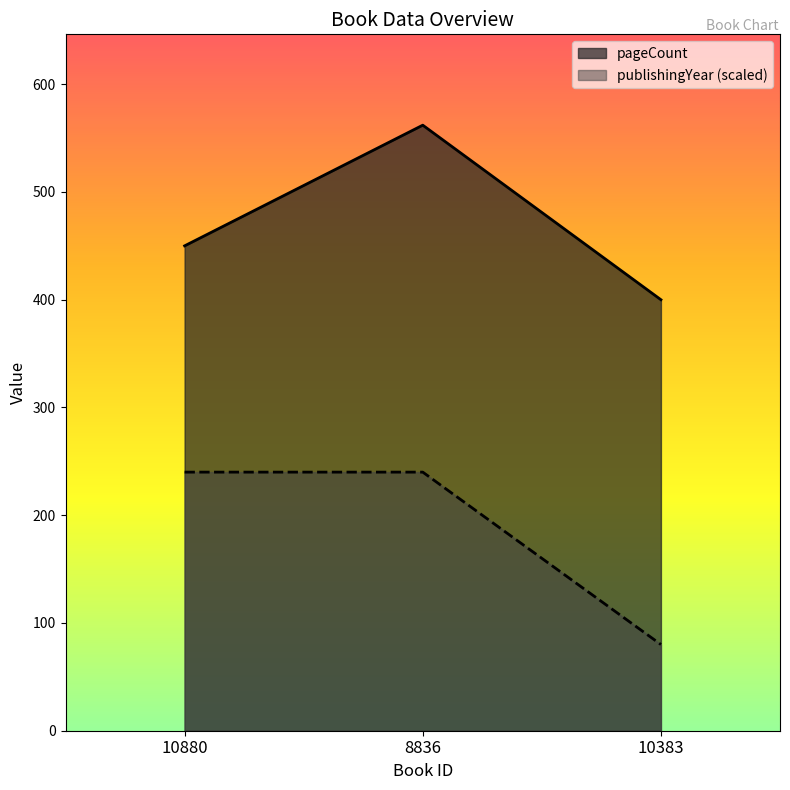

Reading left to right, what are all the values shown in this chart?

pageCount: 10880=450	8836=562	10383=400
publishingYear: 10880=240	8836=240	10383=80